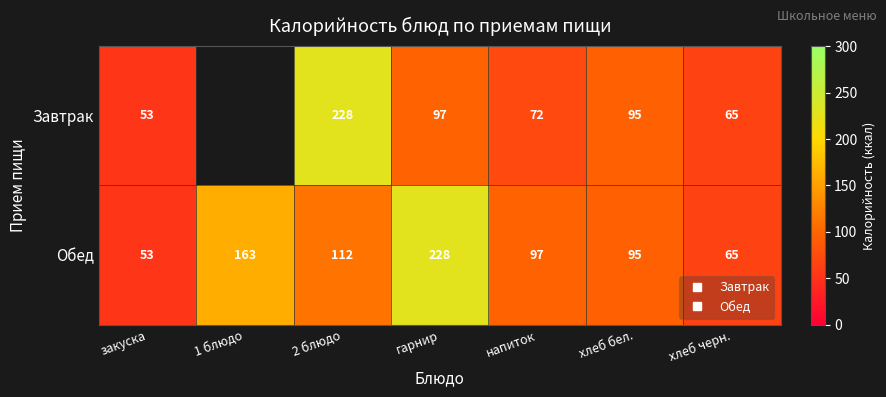

The Обед series shows 47.0 at напиток. True or false?

False